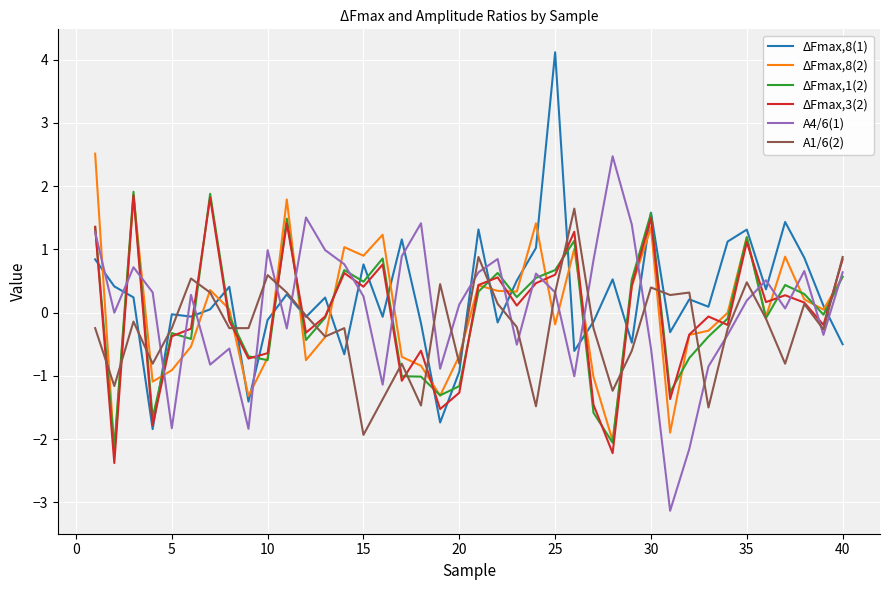

True or false: ΔFmax,8(2) and ΔFmax,1(2) cross at least once.

True